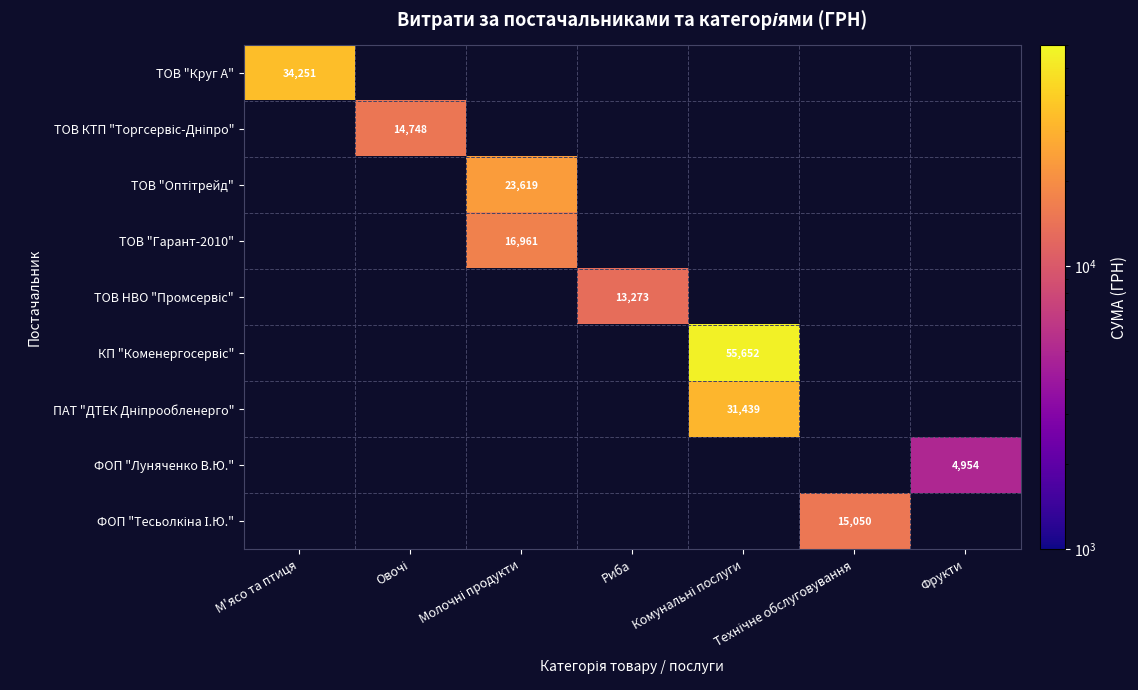

Which has a higher value, Молочні продукти or Комунальні послуги?

Комунальні послуги